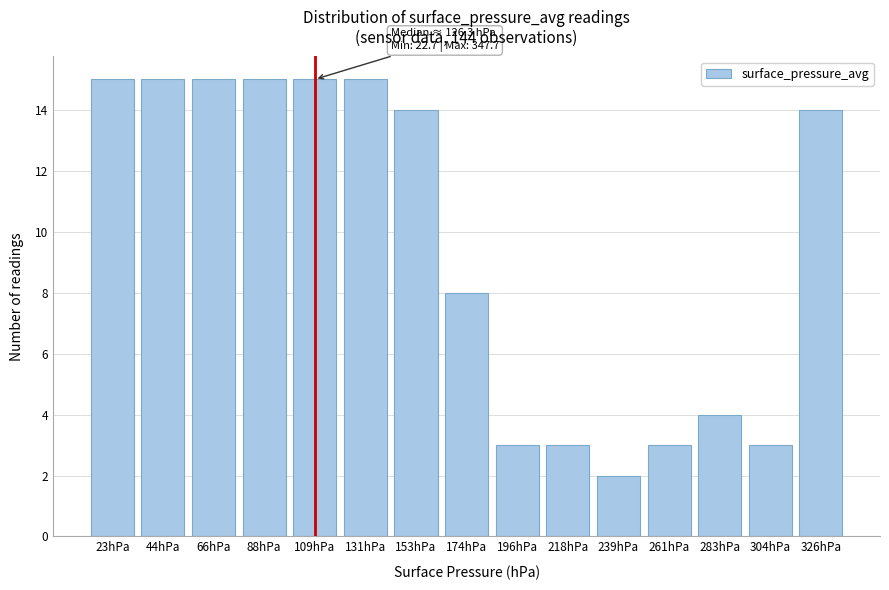

Reading left to right, extract all data points from this chart.

23hPa=15	44hPa=15	66hPa=15	88hPa=15	109hPa=15	131hPa=15	153hPa=14	174hPa=8	196hPa=3	218hPa=3	239hPa=2	261hPa=3	283hPa=4	304hPa=3	326hPa=14